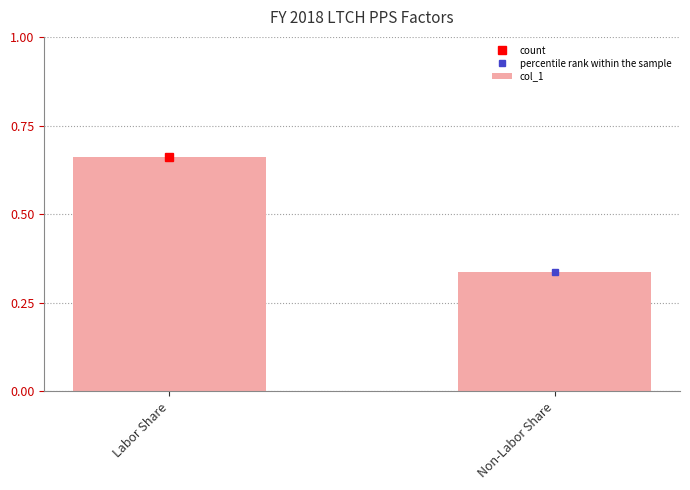

What is the average value?

0.5